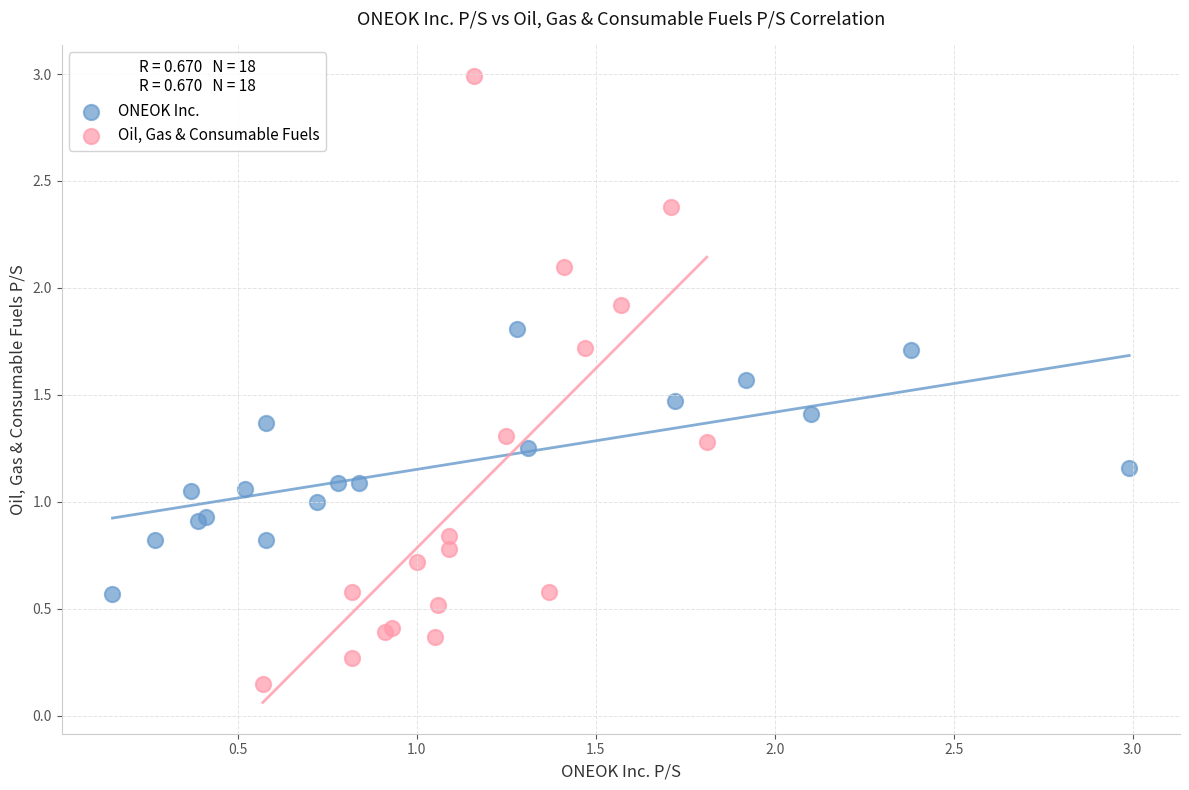

Which series reaches the minimum Y coordinate?

Oil, Gas & Consumable Fuels